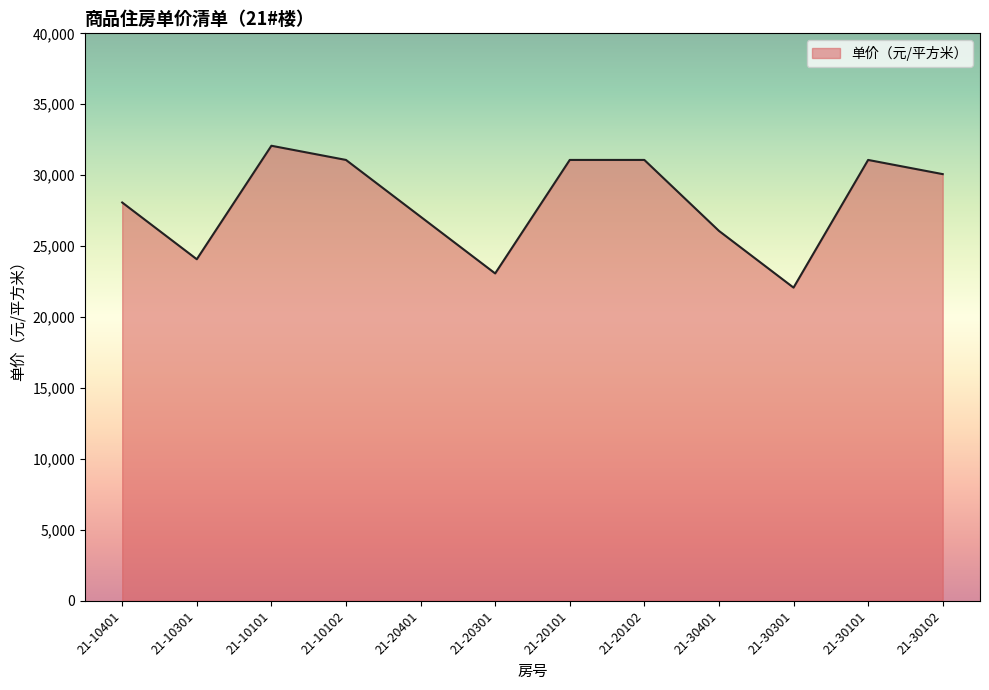

What is the average value?

28076